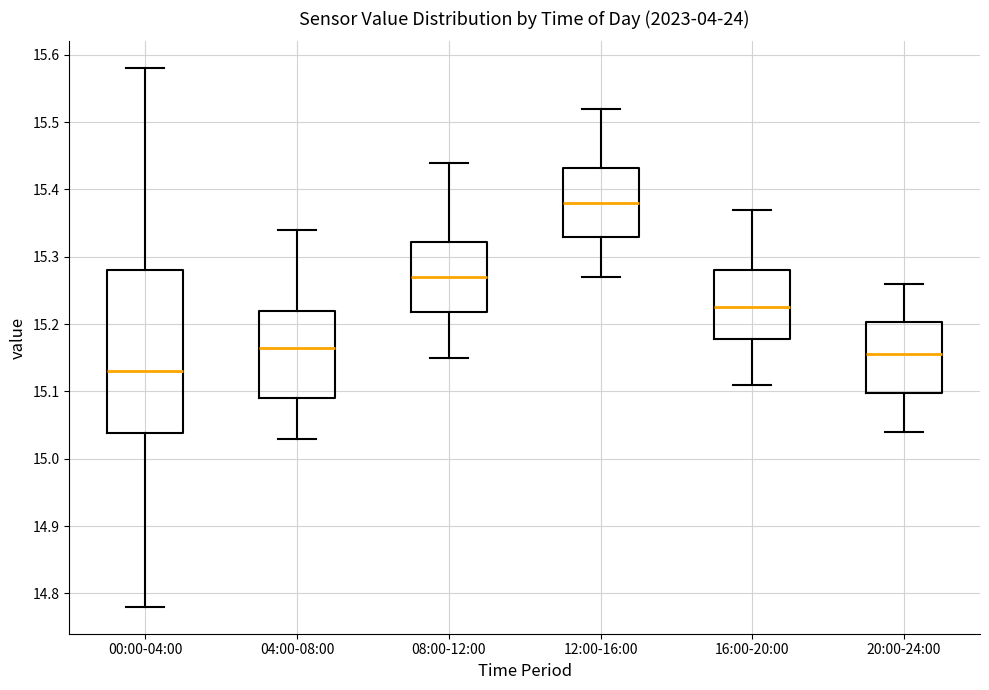

Which box's median line is the highest?

12:00-16:00